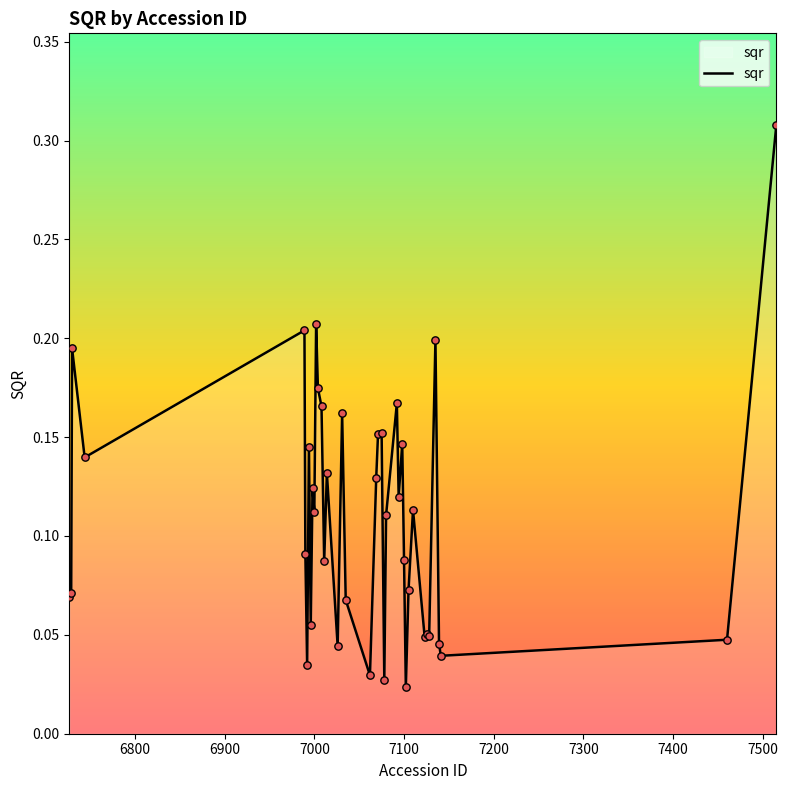

Does the chart have visible grid lines?

No